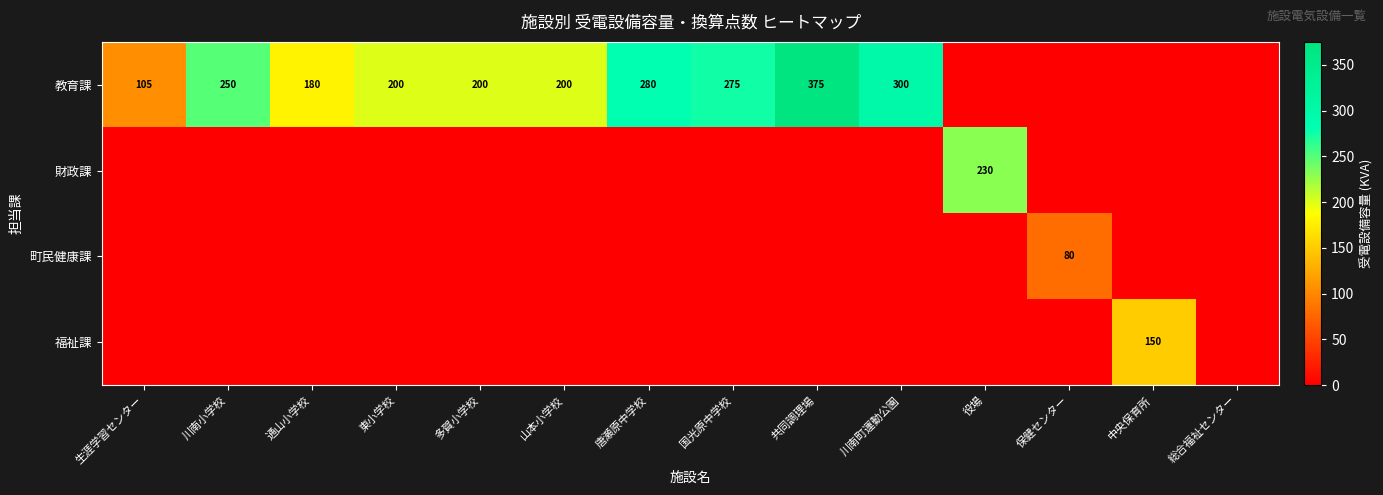

The row_0 series shows 300 at 川南町運動公園. True or false?

True